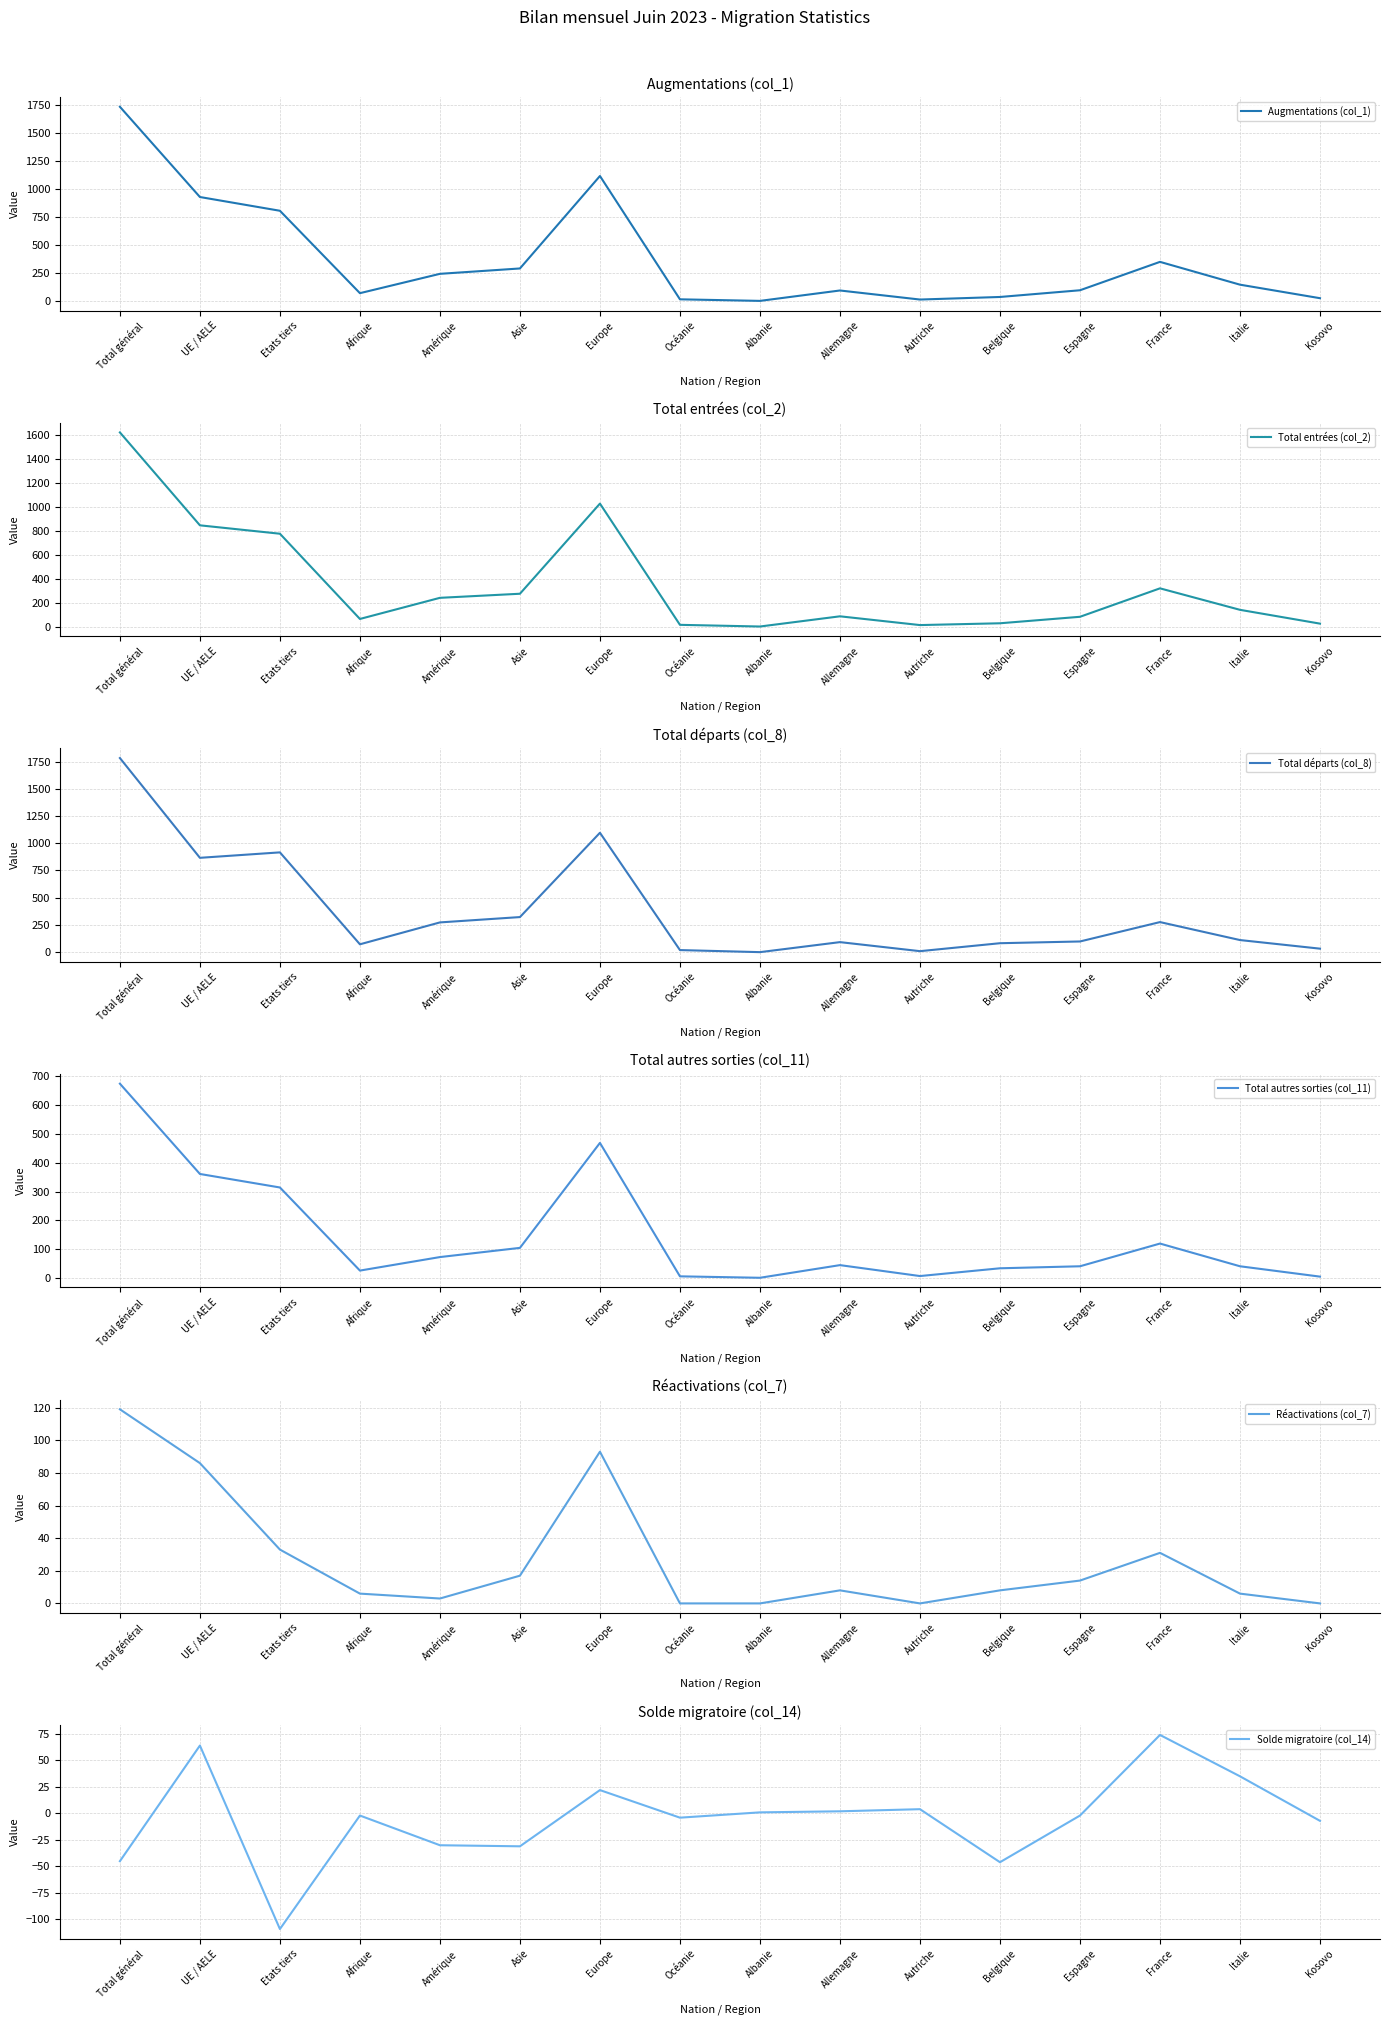

True or false: Augmentations (col_1) has a value of 930 at UE / AELE.

True